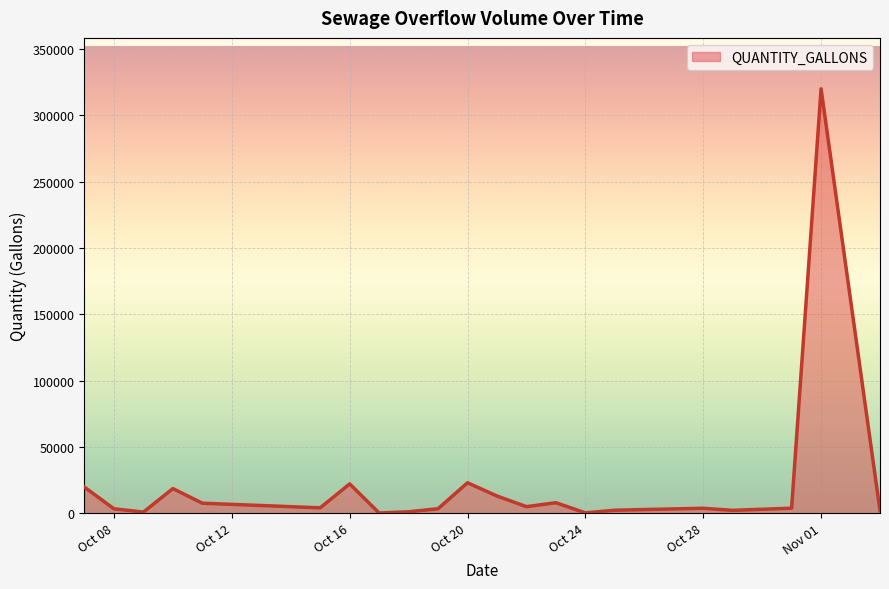

Does the chart display data point markers on the line(s)?

No